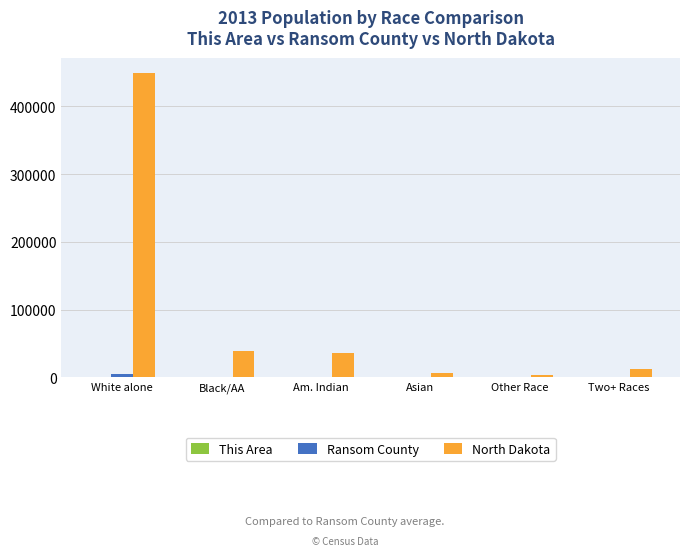

At which category is the sum across all series the highest?

White alone